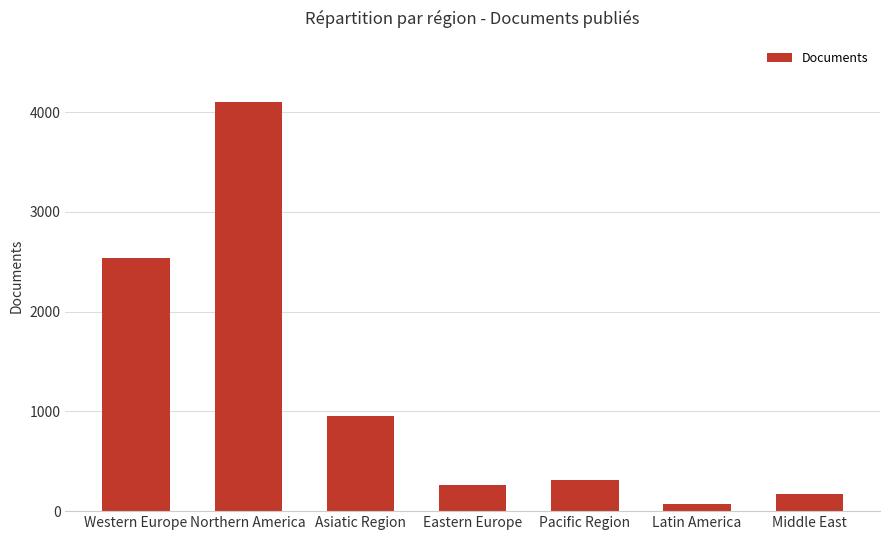

At which label is the value closest to 2088?

Western Europe